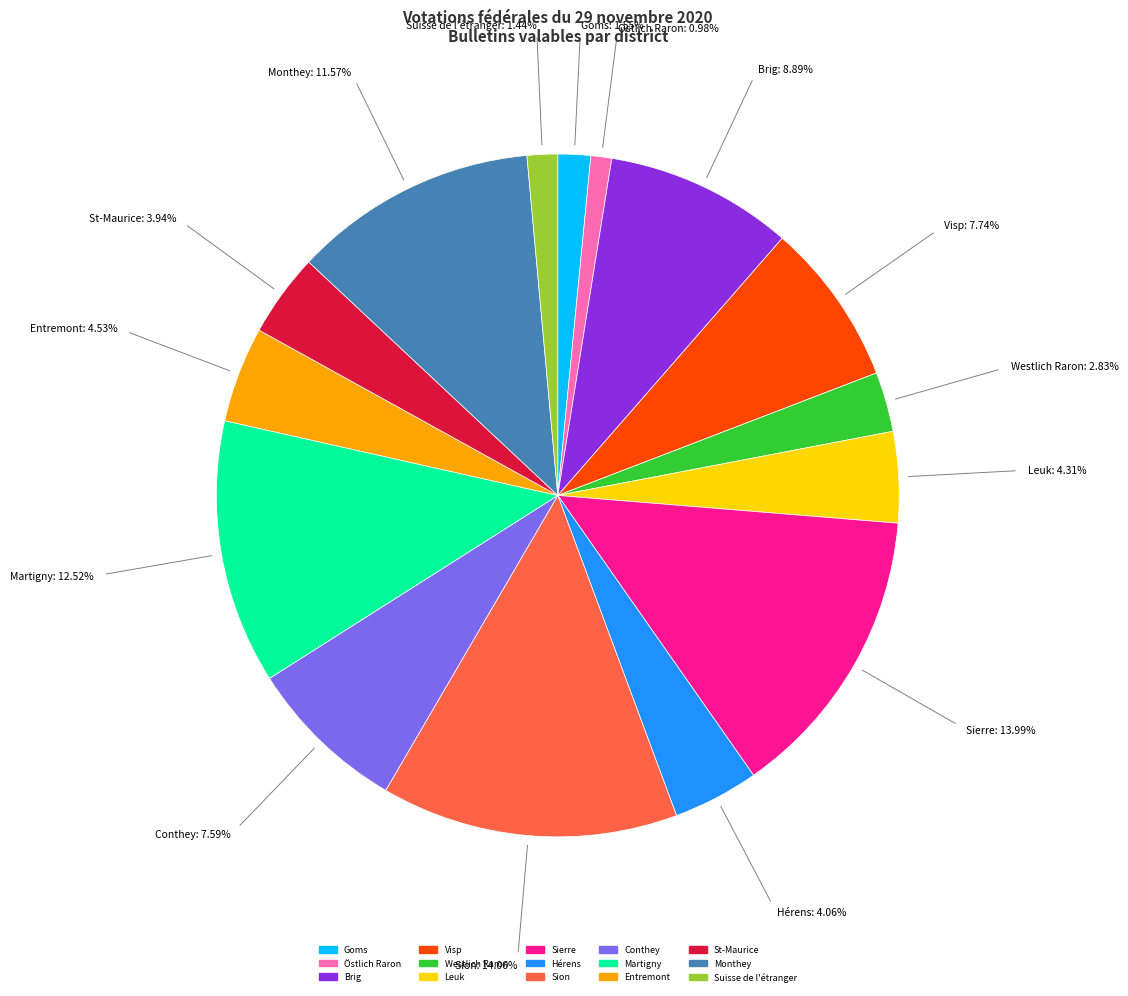

Combined, do Brig and Martigny account for over 50%?

No